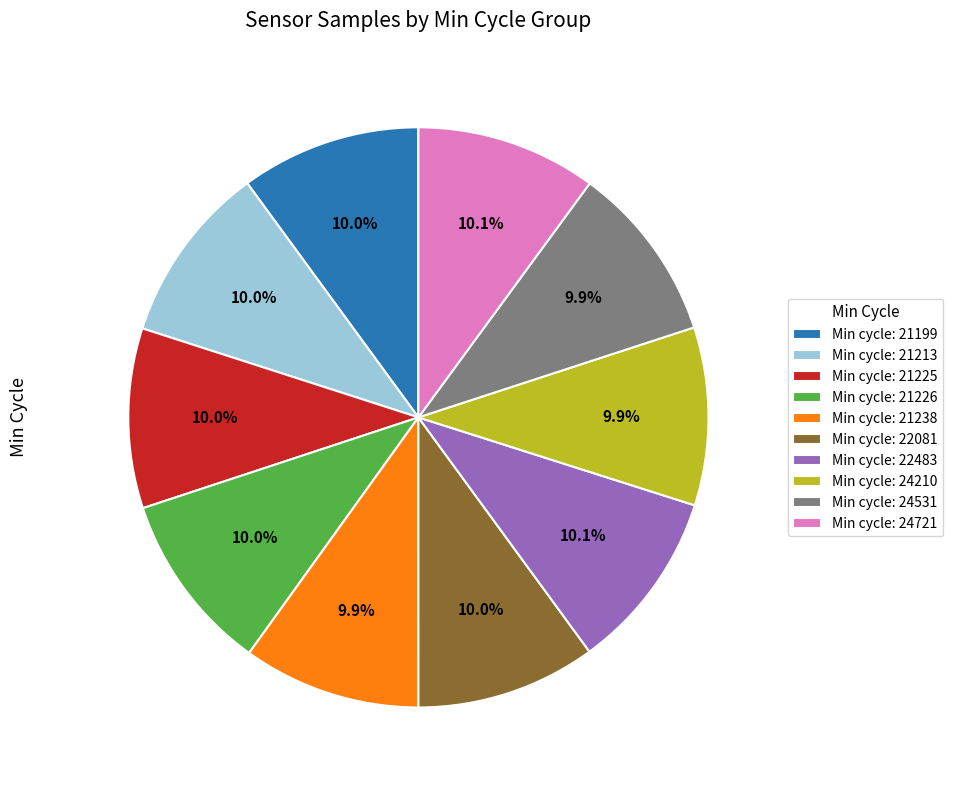

Do Min cycle: 22081 and Min cycle: 21226 together represent more than half of the pie?

No